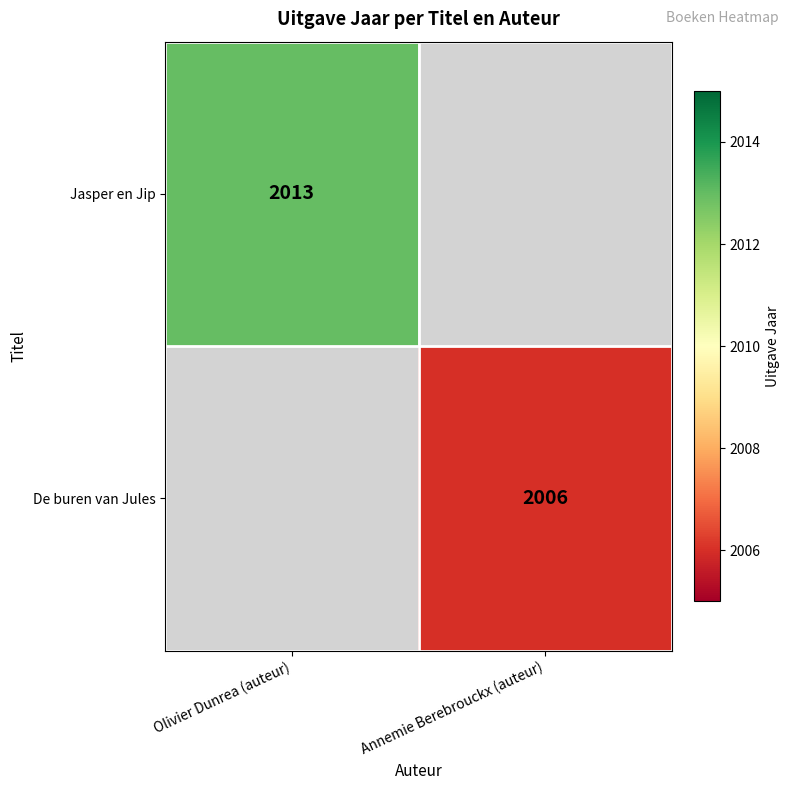

True or false: Jasper en Jip has a value of 2013 at Olivier Dunrea (auteur).

True